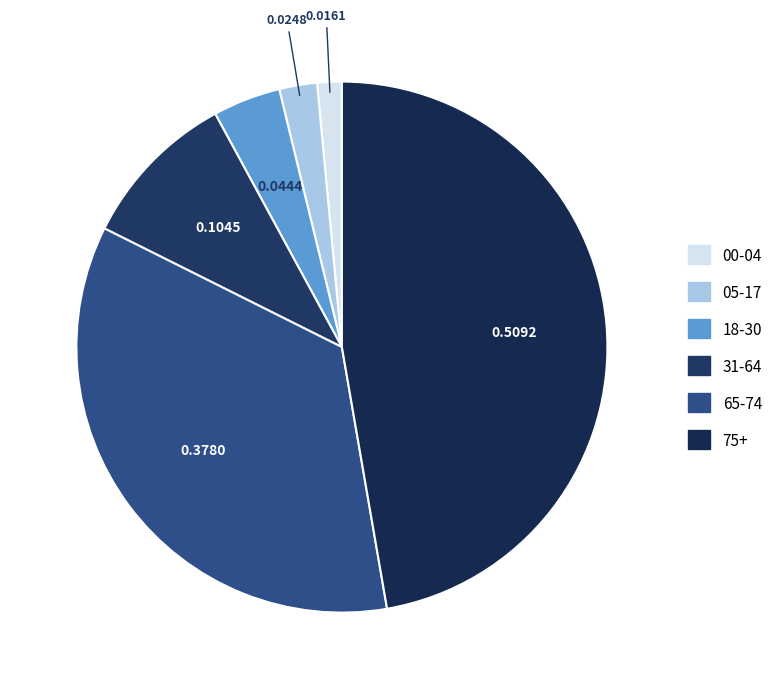

Which category has the smallest portion of the pie?

00-04